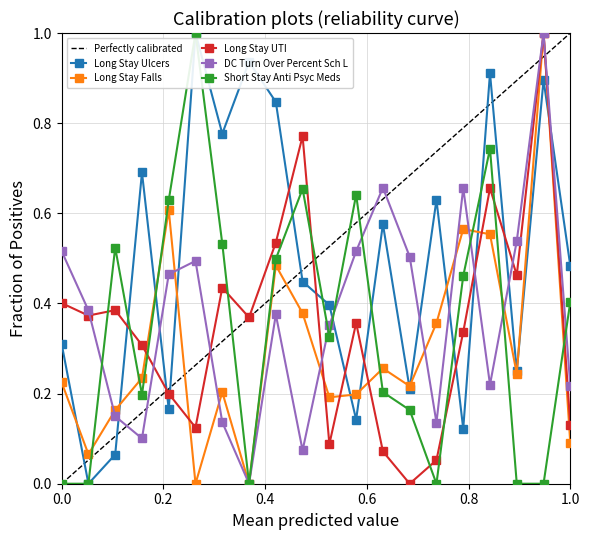

How many data points does each series have?

20